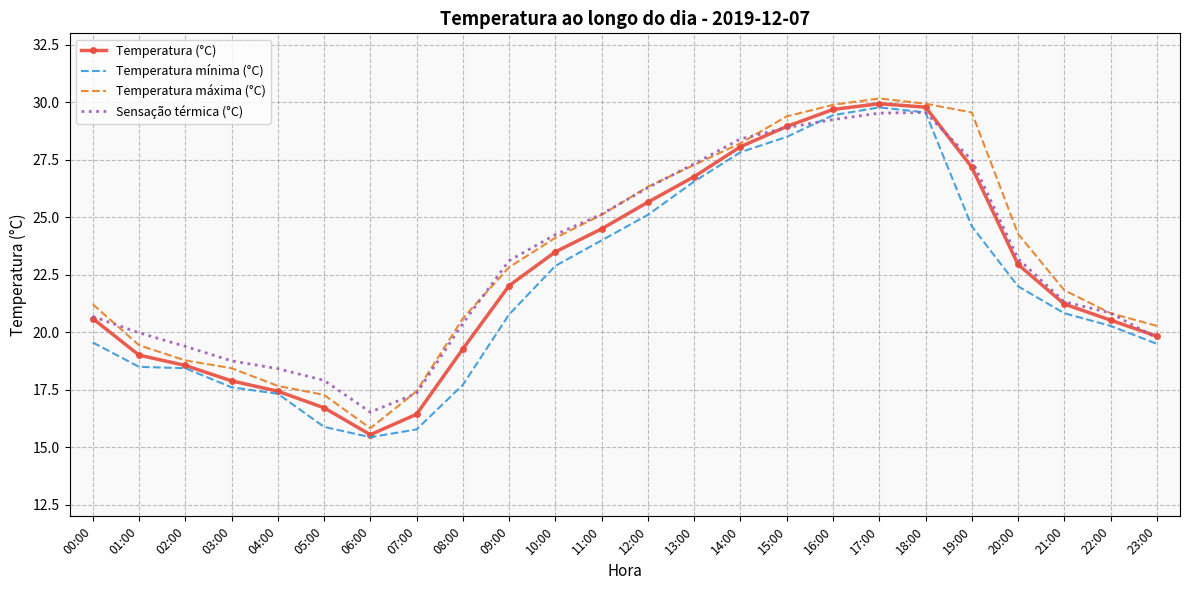

In Sensação térmica (°C), how many points are lower than both neighbors (excluding endpoints)?

1